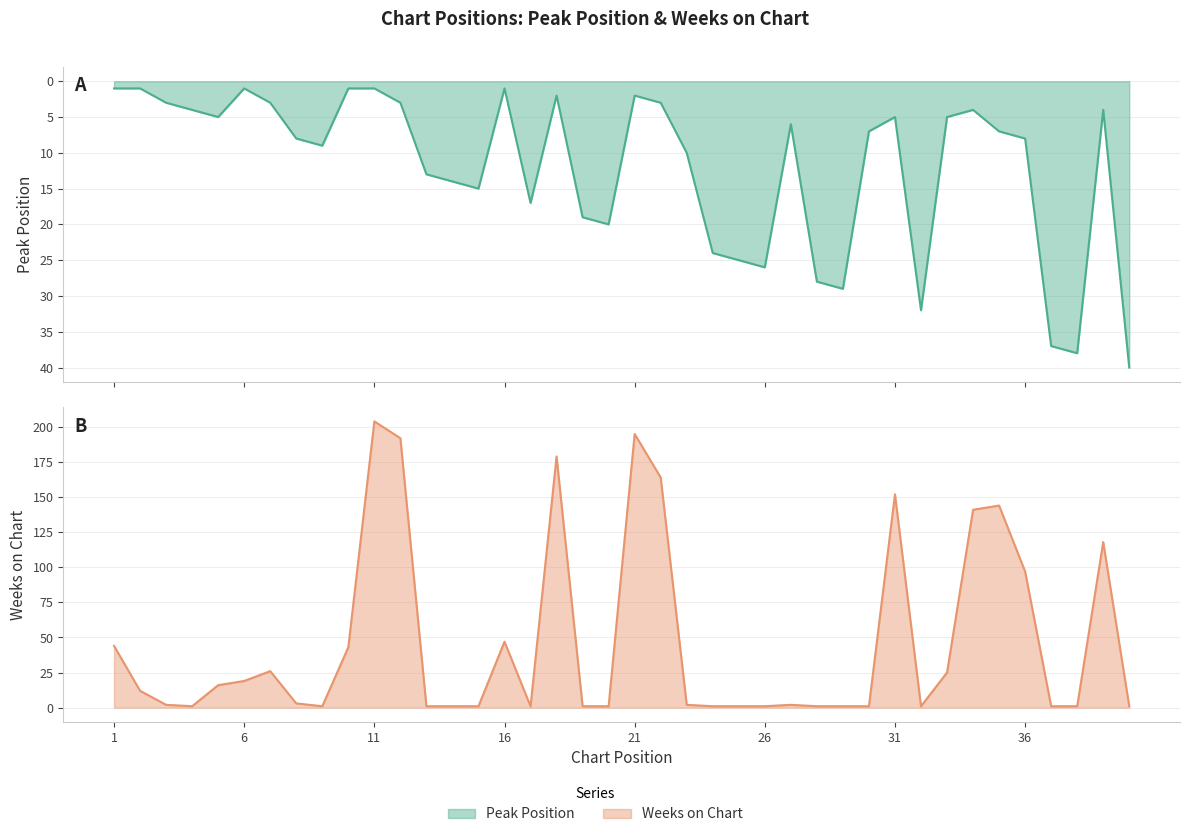

Rank the series by their maximum value, from highest to lowest.

Weeks on Chart, Peak Position